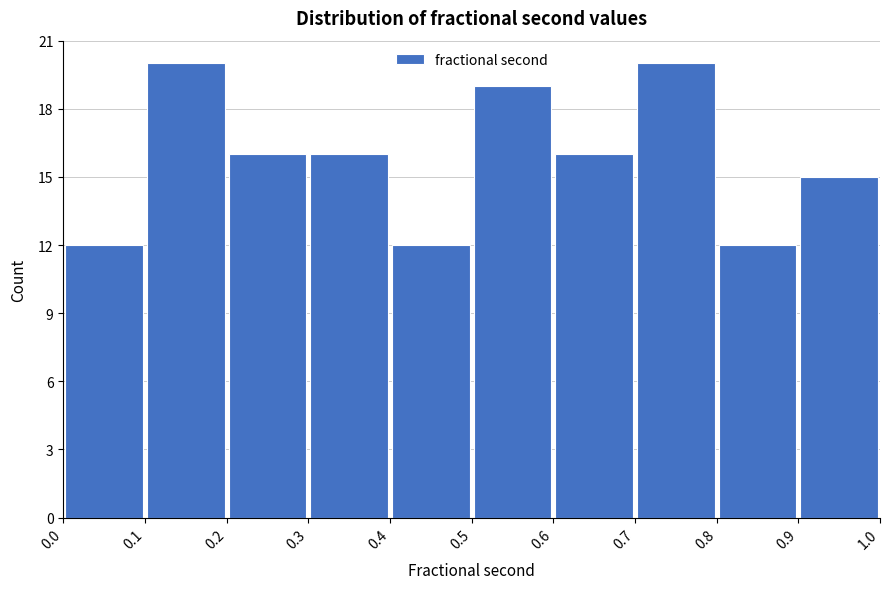

Reading left to right, transcribe this chart: for each bar, give the range it covers on the x-axis and its height. The values are not printed on the chart, so give them approximately, as read against the axis.

0.0 to 0.1: 12
0.1 to 0.2: 20
0.2 to 0.3: 16
0.3 to 0.4: 16
0.4 to 0.5: 12
0.5 to 0.6: 19
0.6 to 0.7: 16
0.7 to 0.8: 20
0.8 to 0.9: 12
0.9 to 1.0: 15